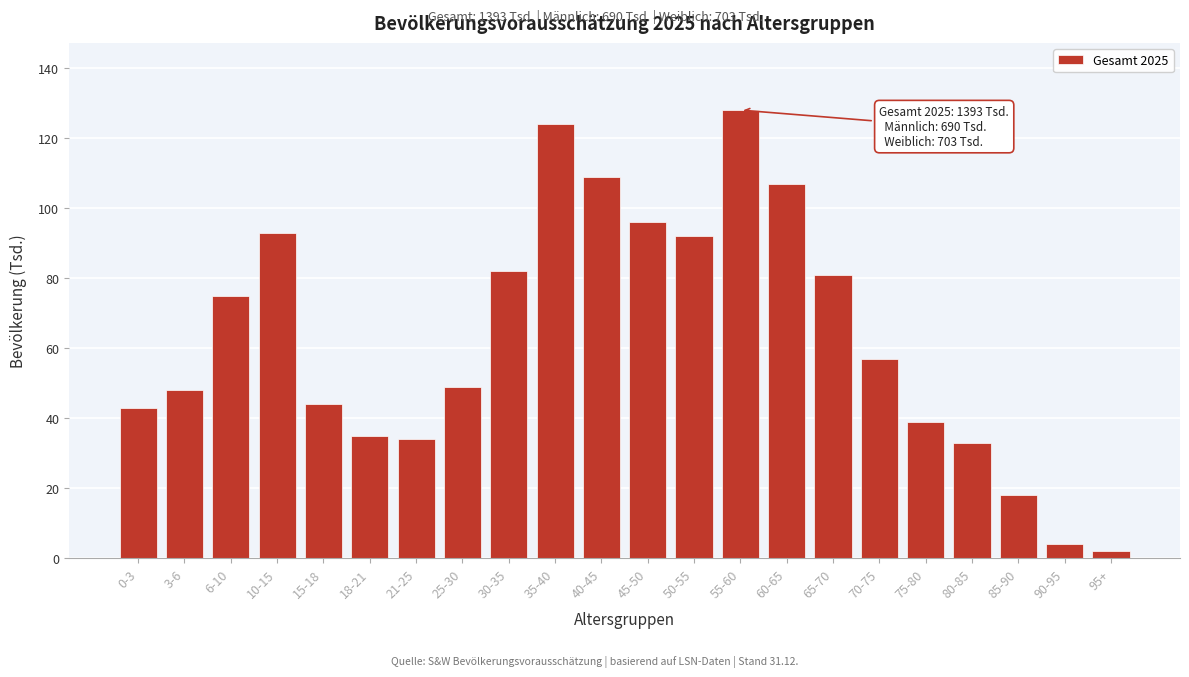

Reading left to right, list all the values displayed in this chart.

0-3=43	3-6=48	6-10=75	10-15=93	15-18=44	18-21=35	21-25=34	25-30=49	30-35=82	35-40=124	40-45=109	45-50=96	50-55=92	55-60=128	60-65=107	65-70=81	70-75=57	75-80=39	80-85=33	85-90=18	90-95=4	95+=2